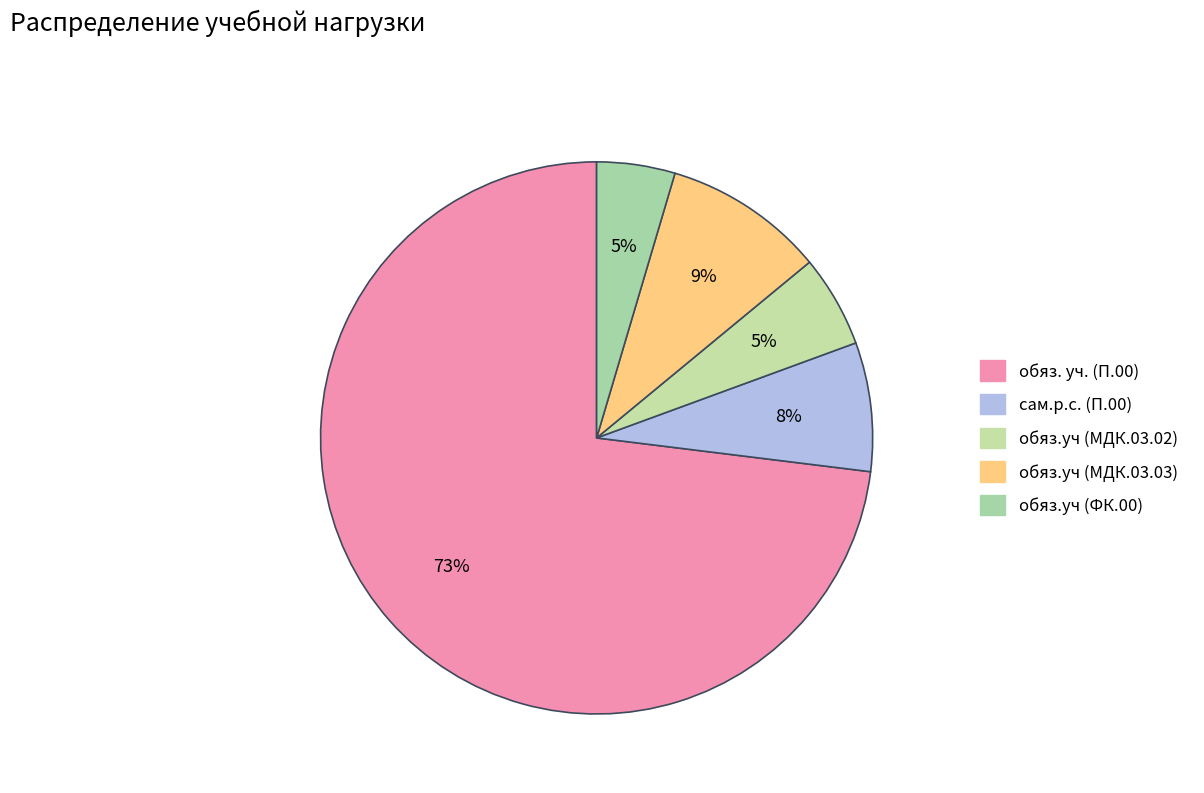

Which has a higher value, обяз.уч (МДК.03.02) or обяз.уч (МДК.03.03)?

обяз.уч (МДК.03.03)